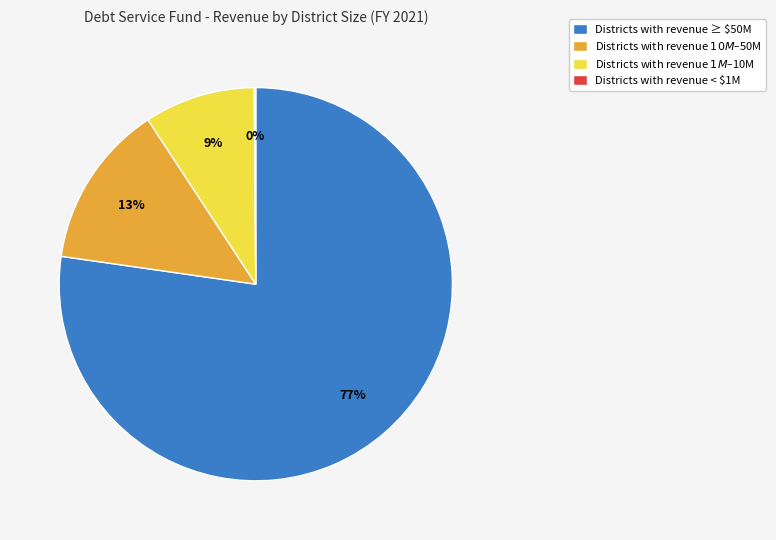

What is the majority slice?

Districts with revenue ≥ $50M